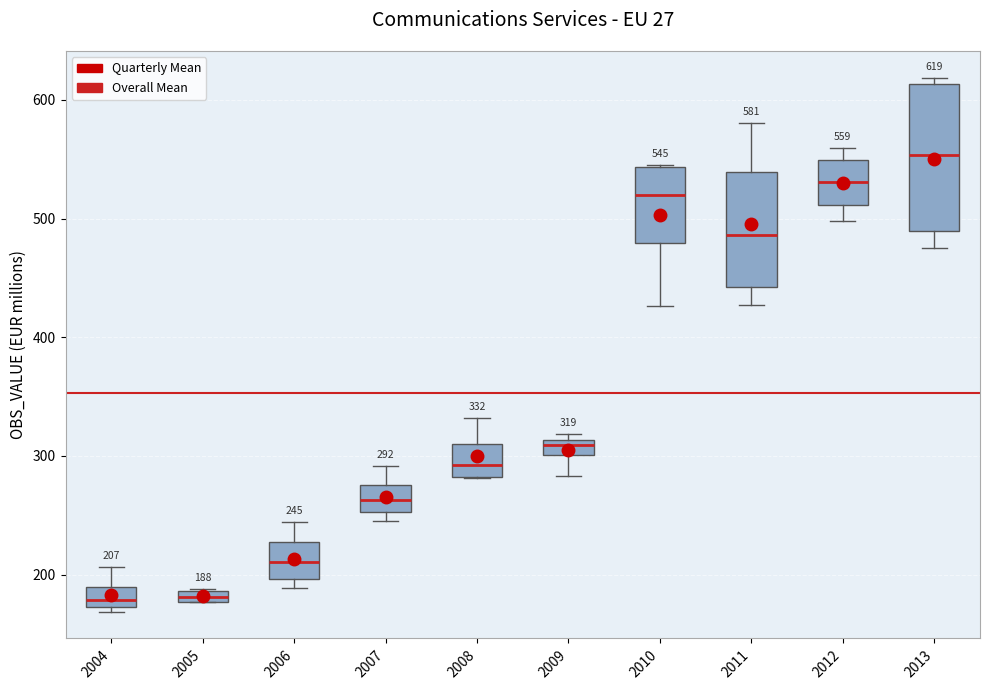

Which box is the tallest, from its lower edge to its upper edge?

2013